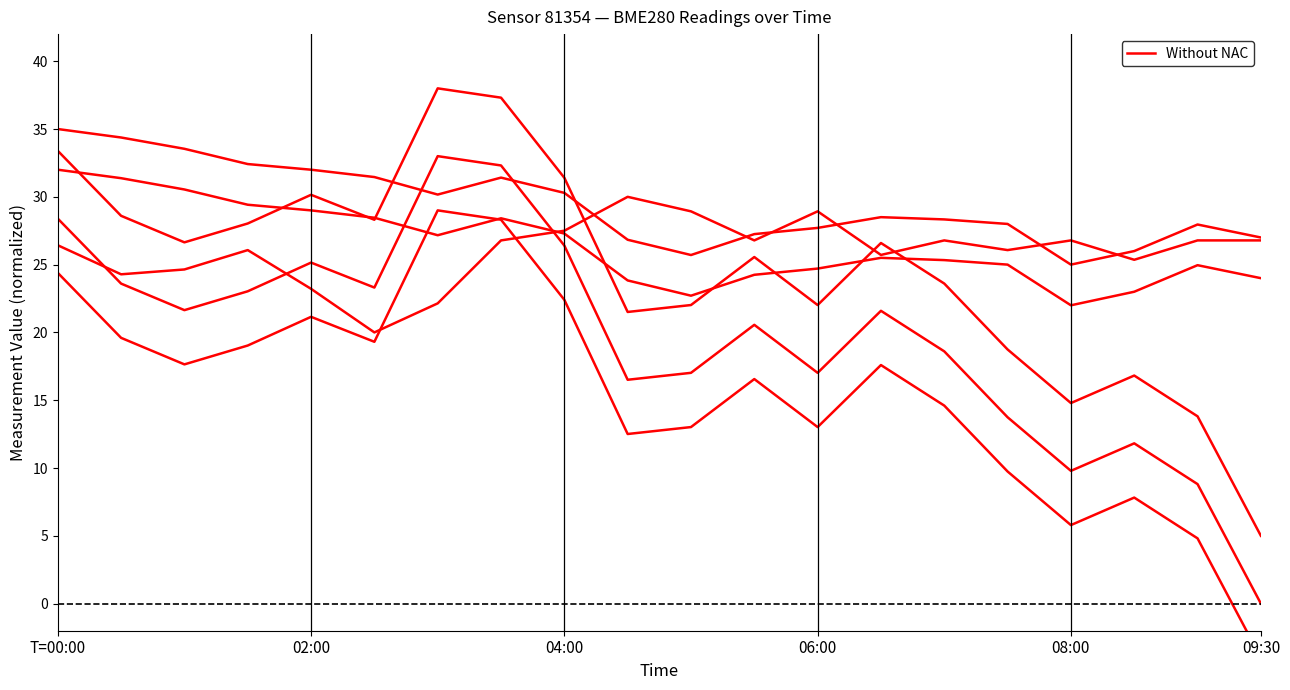

Reading left to right, list all the values displayed in this chart.

33.4	28.6	26.6	28.0	30.1	28.3	38.0	37.3	31.4	21.5	22.0	25.6	22.0	26.6	23.6	18.7	14.8	16.8	13.8	5.0